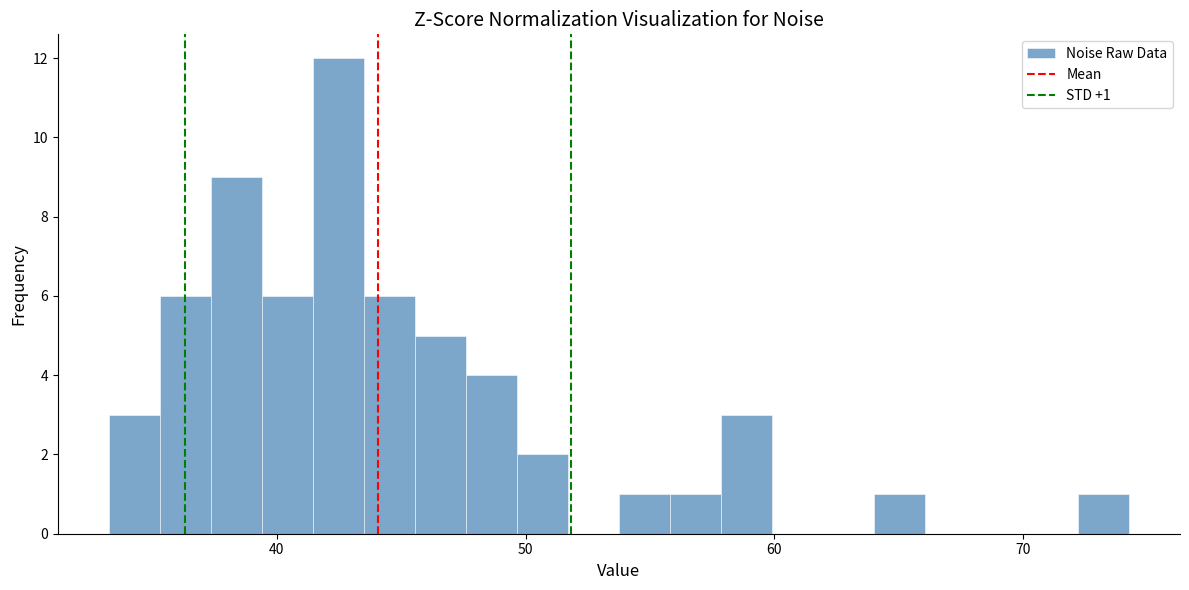

Read against the x-axis, roughly where is the centre of the tallest bar?

42